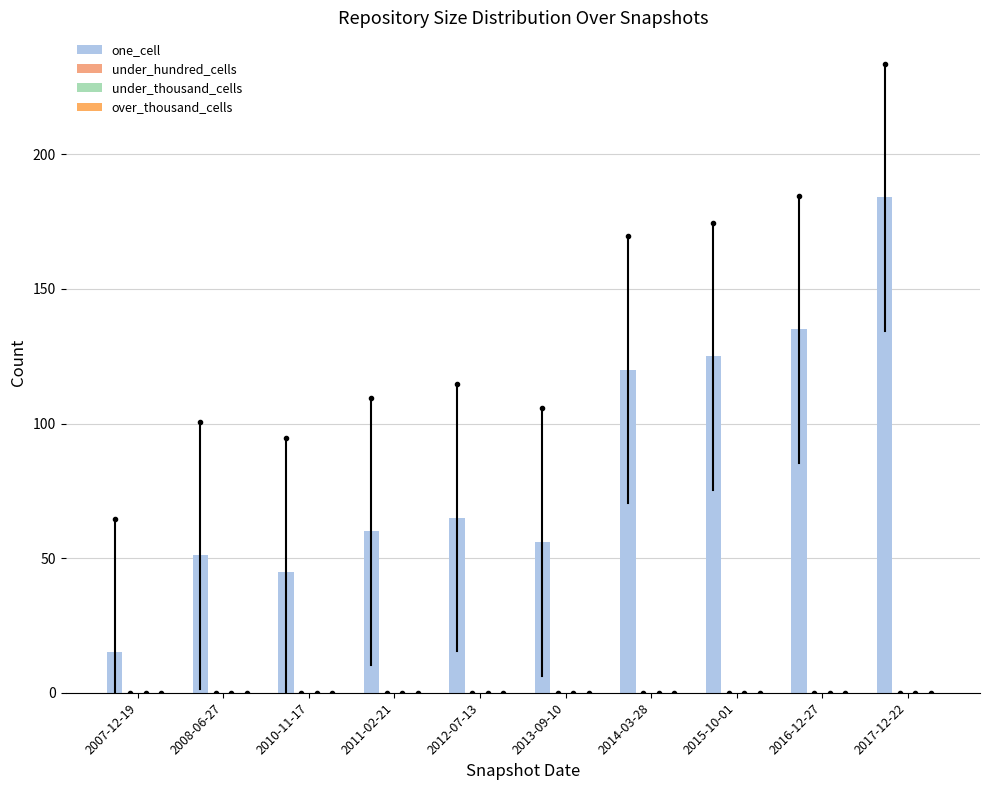

Does the chart contain stacked bars?

No